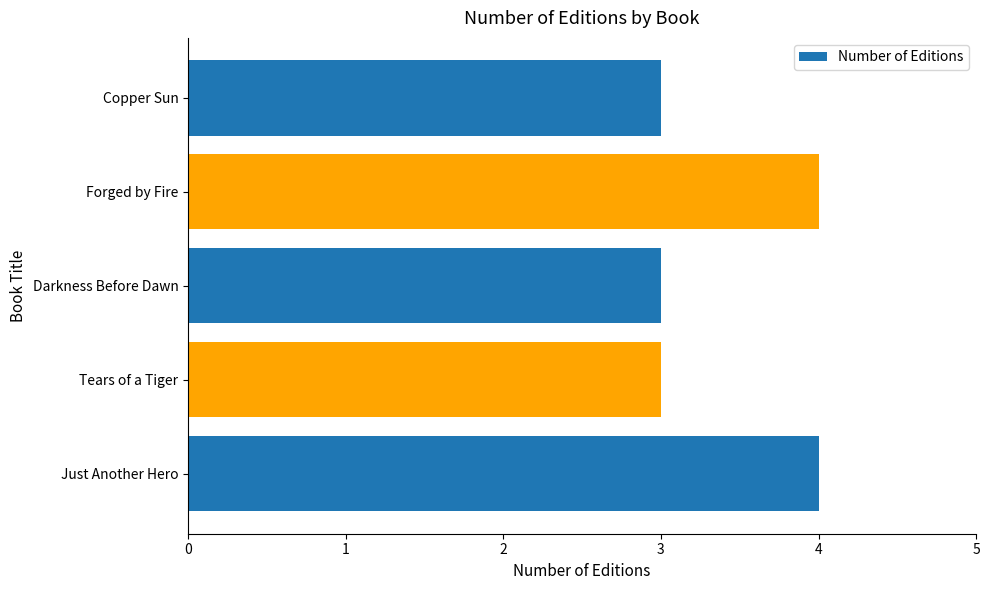

The value at Darkness Before Dawn is 3. True or false?

True